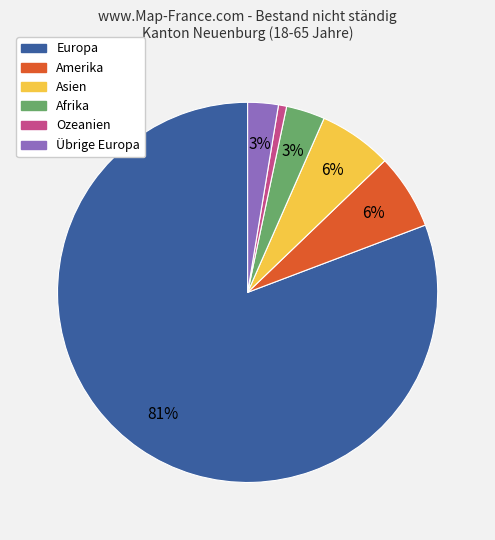

Is the sum of Afrika and Ozeanien greater than half?

No